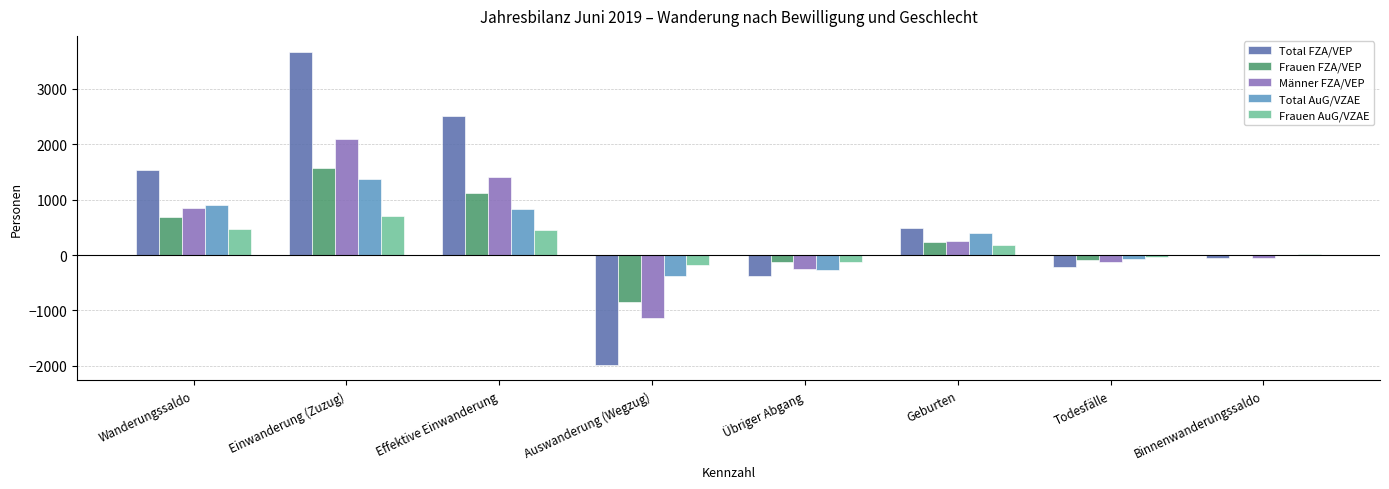

Which series changed the most between Wanderungssaldo and Übriger Abgang?

Total FZA/VEP